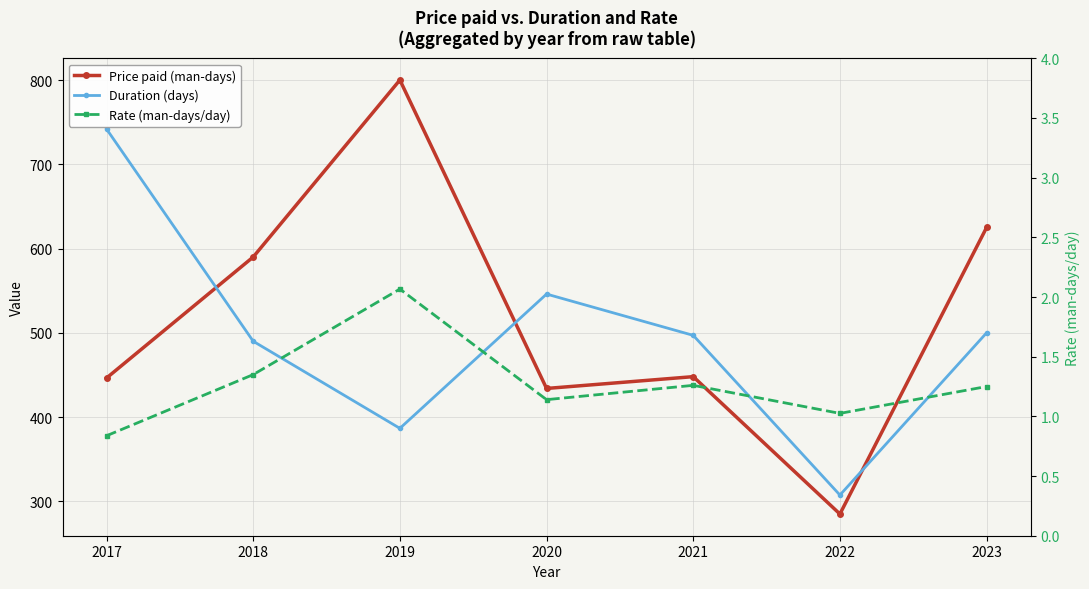

At which category is the sum across all series the highest?

2017